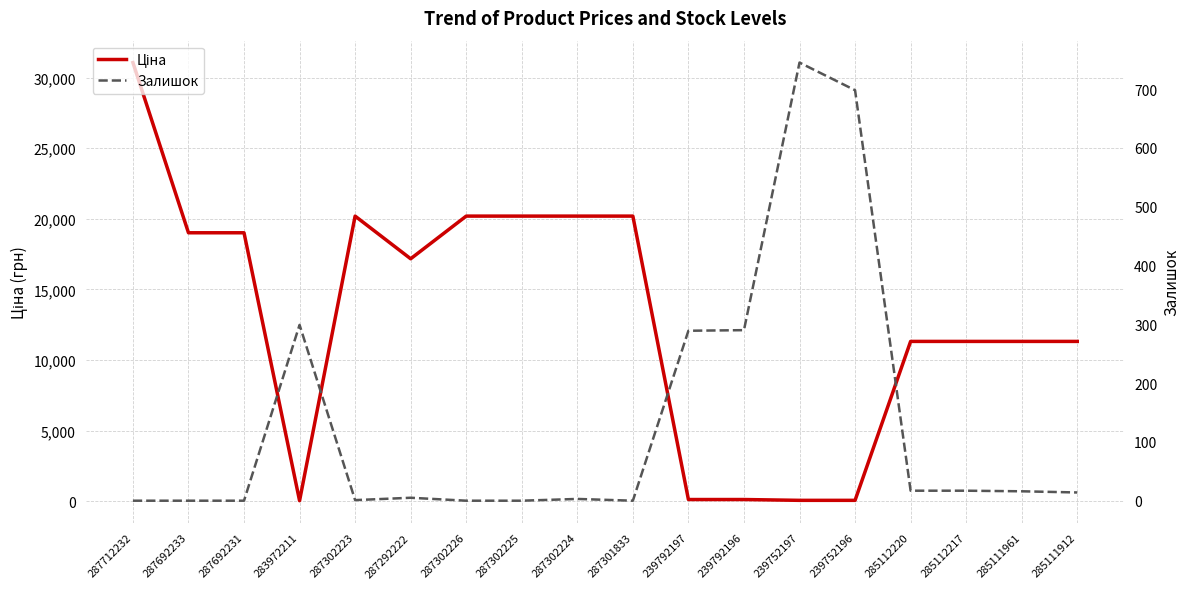

True or false: Залишок and Ціна cross at least once.

True